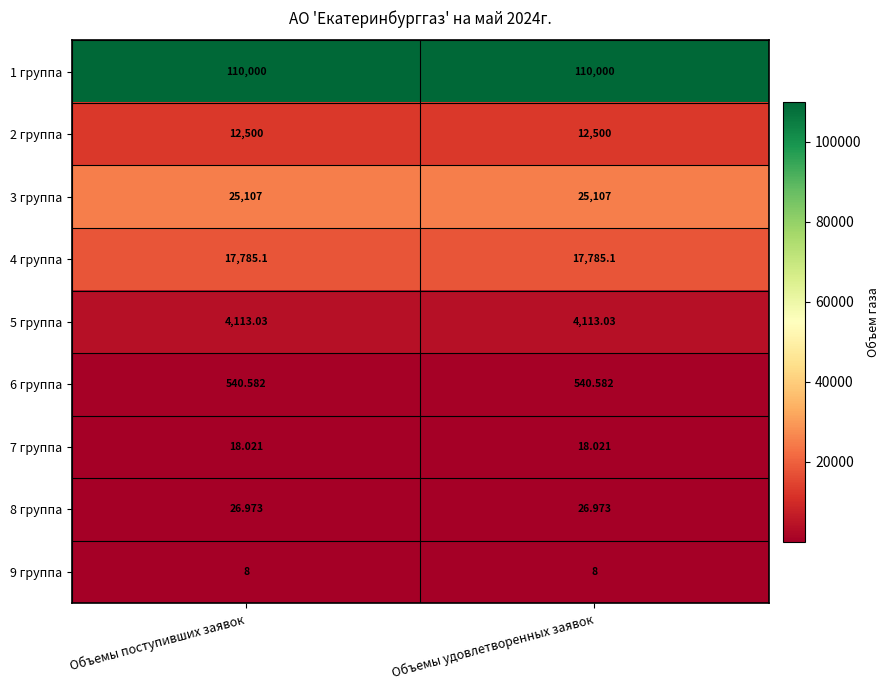

What is the total value across all series at Объемы поступивших заявок?

170098.7